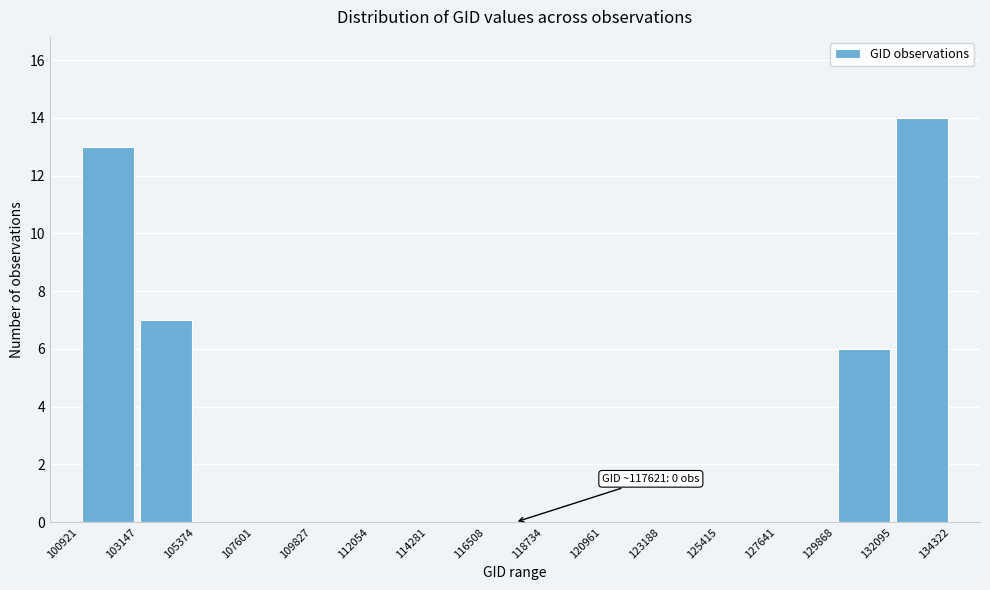

Over which range of the x-axis is the bar tallest?

132095 to 134322